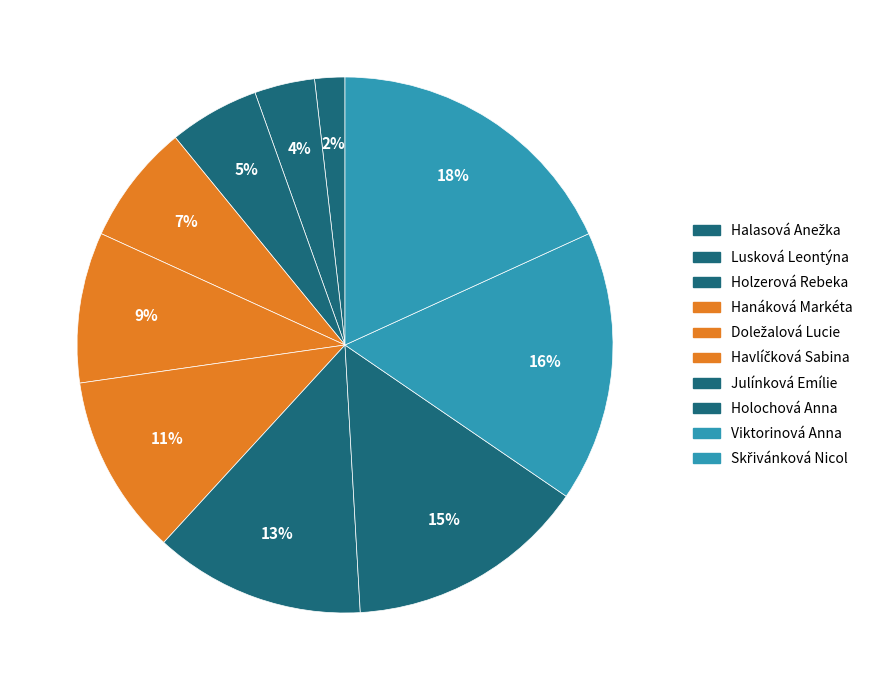

To the nearest percent, what portion does Doležalová Lucie represent?

9%